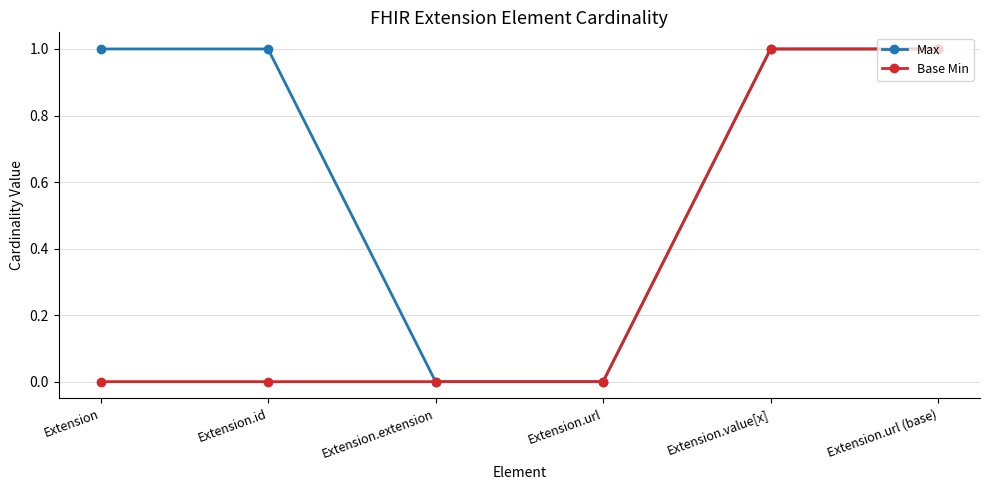

What are all the series names shown in the legend?

Max, Base Min